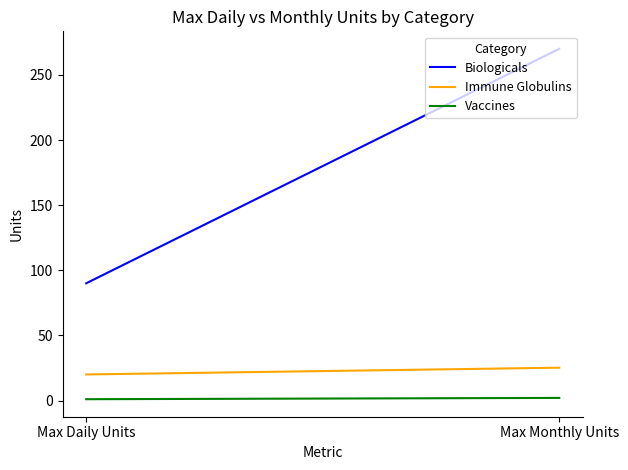

Which category has the lowest value in the Biologicals series?

Max Daily Units